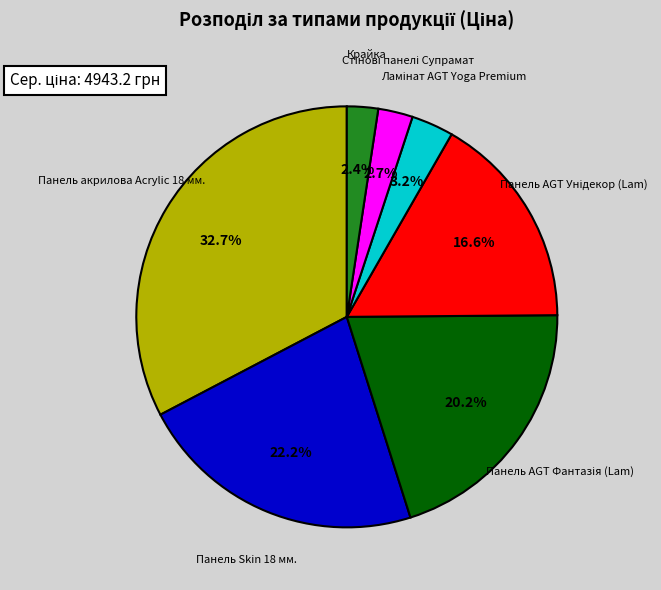

To the nearest percent, what is the difference between the largest and smallest slice percentages?

30%